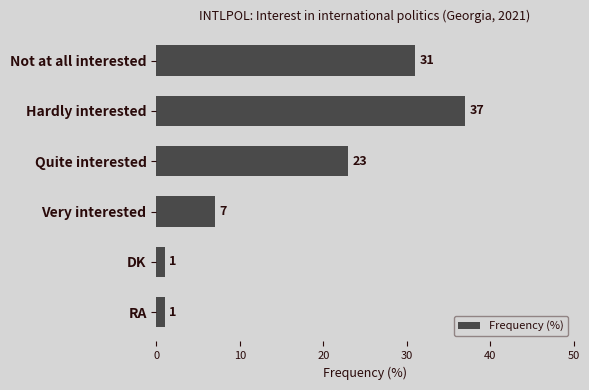

Count the number of categories in the chart.

6